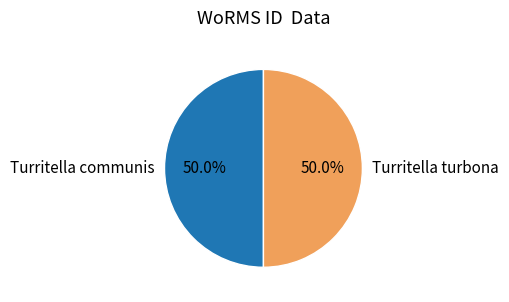

To the nearest percent, what is the average slice percentage?

50%